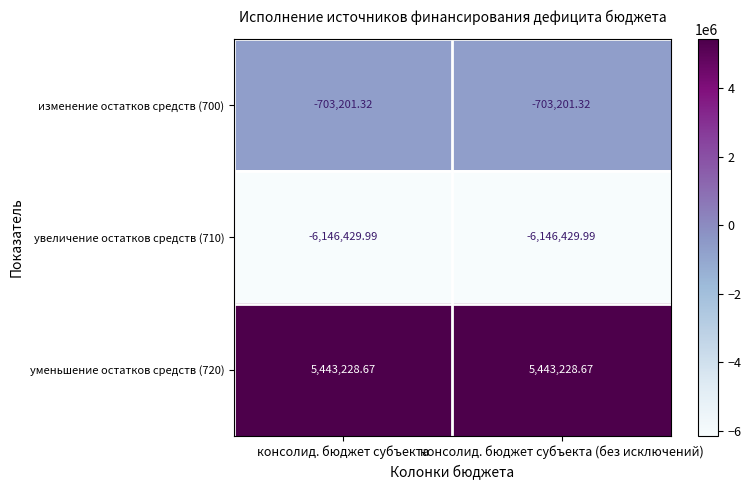

Is the value of увеличение остатков средств (710) at консолид. бюджет субъекта (без исключений) greater than the value of уменьшение остатков средств (720) at консолид. бюджет субъекта?

No